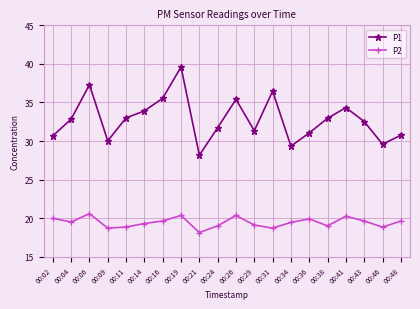

The P1 series shows 30.7 at 00:02. True or false?

True